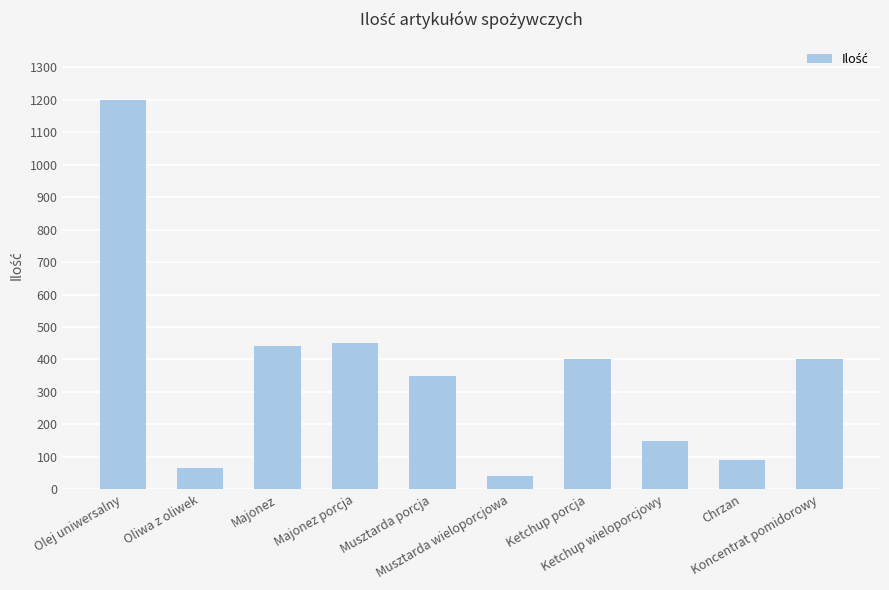

What is the value of the 5th bar from the left?

350